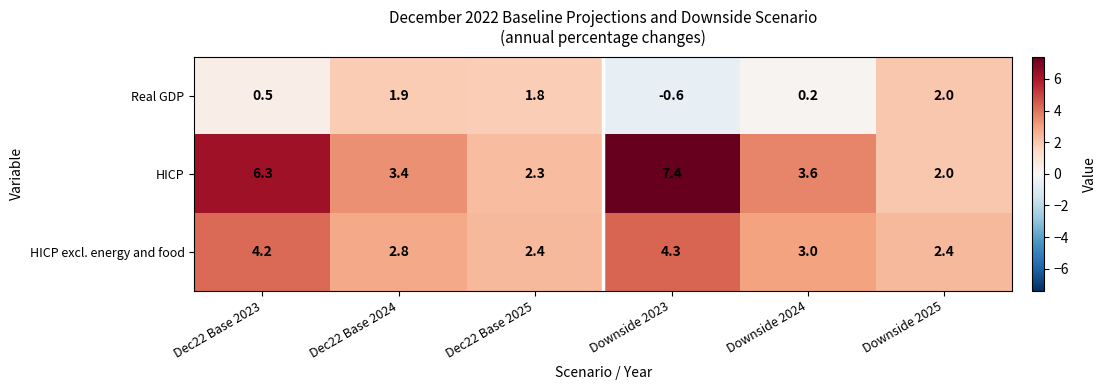

Rank the series at Dec22 Base 2024 from highest to lowest value.

HICP, HICP excl. energy and food, Real GDP